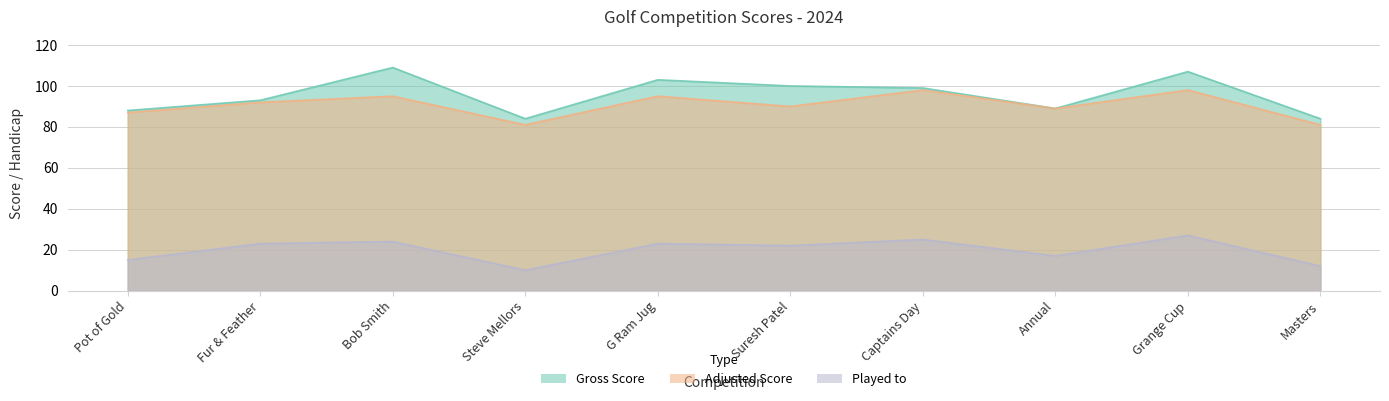

Where is the first local minimum for Adjusted Score?

Steve Mellors